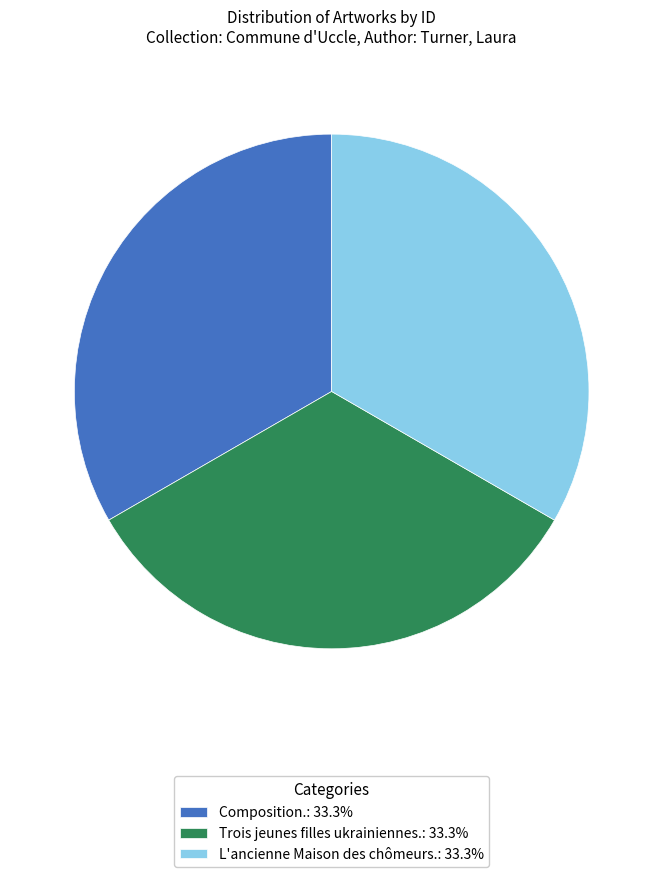

Do Trois jeunes filles ukrainiennes.: 33.3% and Composition.: 33.3% together represent more than half of the pie?

Yes